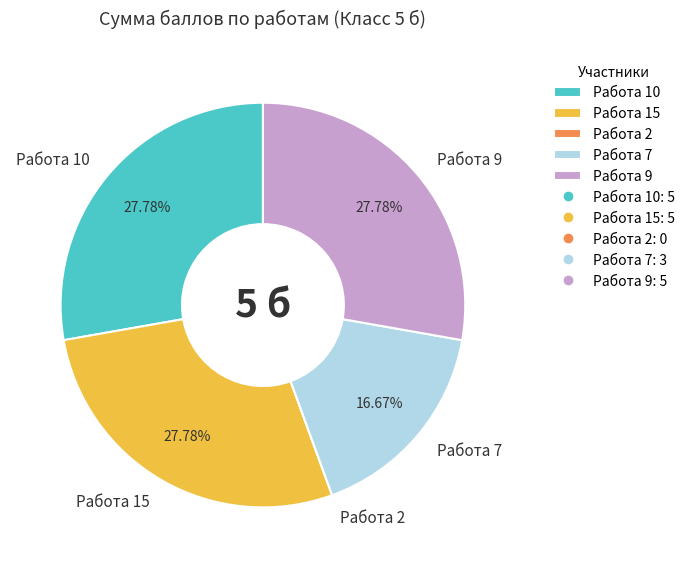

What is the ratio of the value at Работа 9 to the value at Работа 15?

1.0